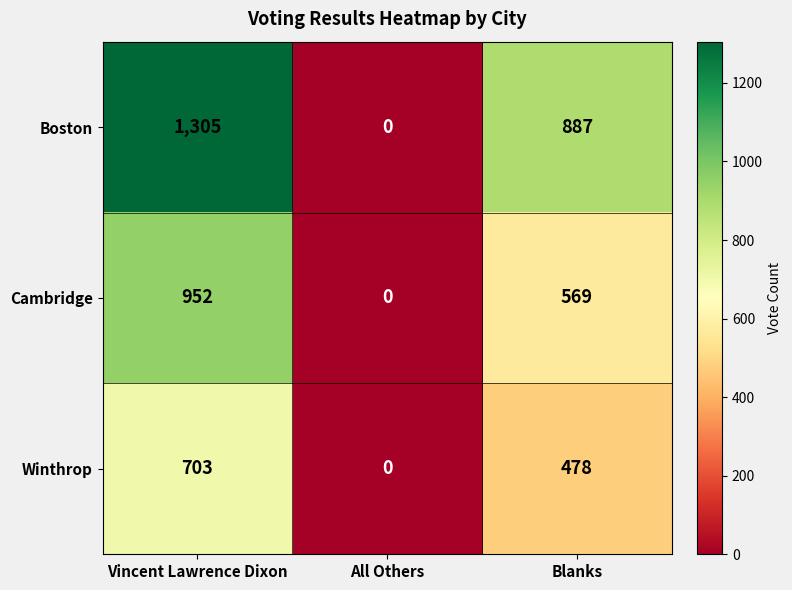

True or false: Cambridge has a value of 952 at Vincent Lawrence Dixon.

True